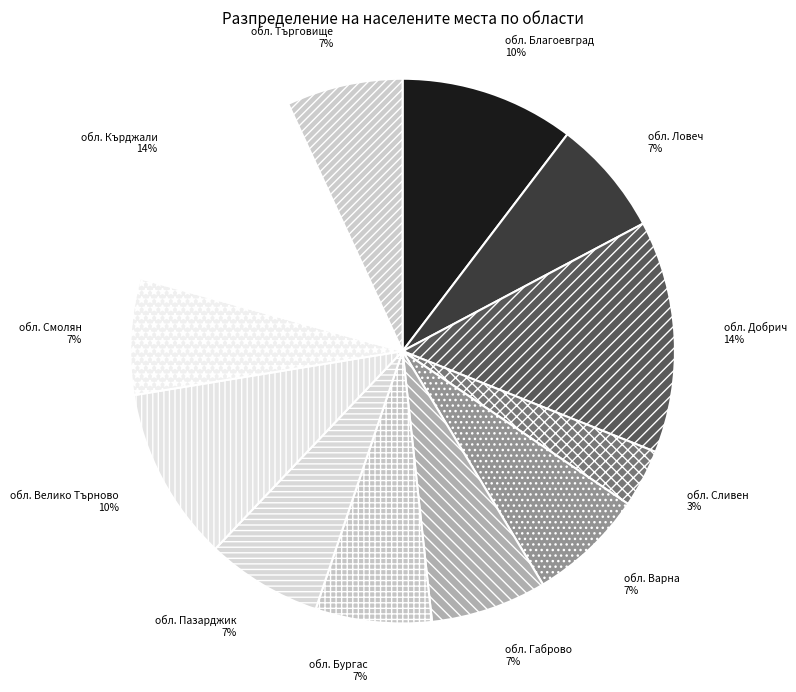

How many slices are in this pie chart?

12